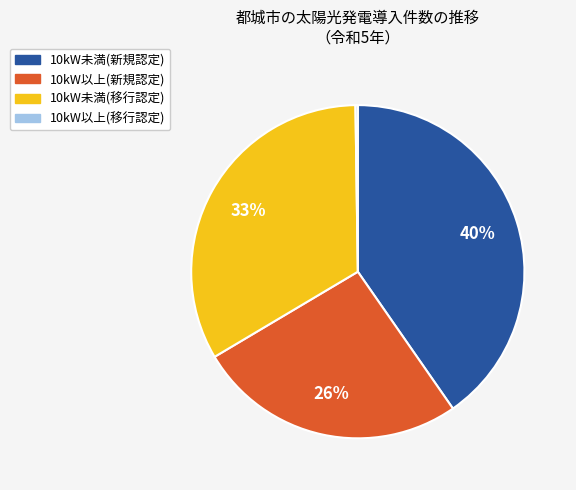

Is it true that 10kW以上(新規認定) is 12% of the pie?

False